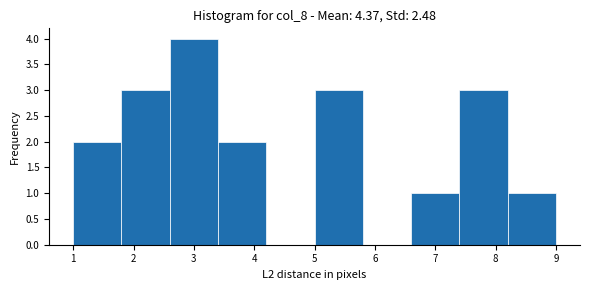

Reading left to right, list every bar in this chart as the range it spans on the x-axis followed by its height. The values are not printed on the chart, so give them approximately, as read against the axis.

1.0 to 1.8: 2
1.8 to 2.6: 3
2.6 to 3.4: 4
3.4 to 4.2: 2
4.2 to 5.0: 0
5.0 to 5.8: 3
5.8 to 6.6: 0
6.6 to 7.4: 1
7.4 to 8.2: 3
8.2 to 9.0: 1